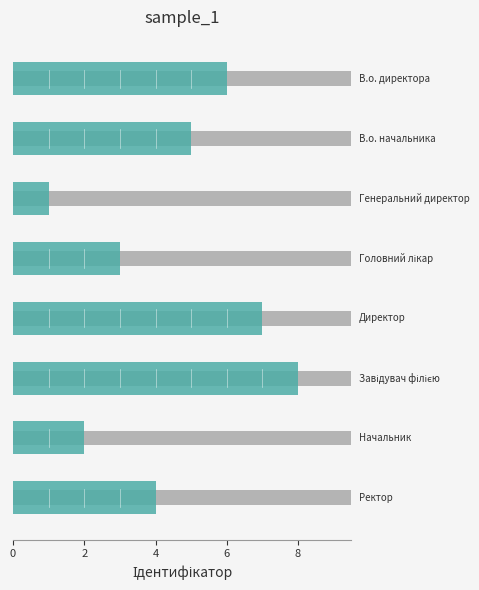

Reading left to right, extract all data points from this chart.

В.о. директора=6	В.о. начальника=5	Генеральний директор=1	Головний лікар=3	Директор=7	Завідувач філією=8	Начальник=2	Ректор=4